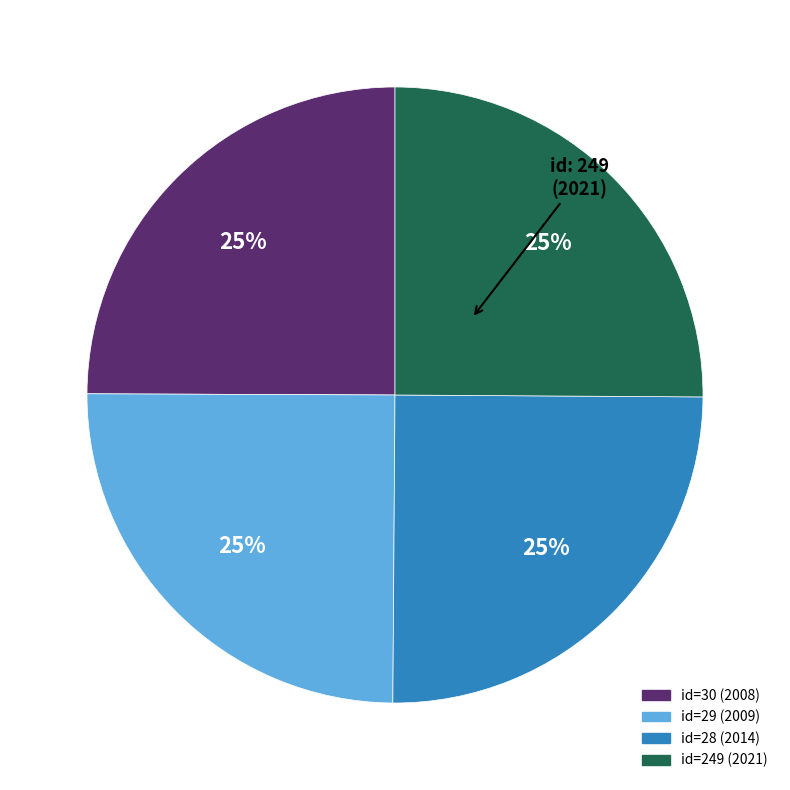

Does any single category account for the majority?

No